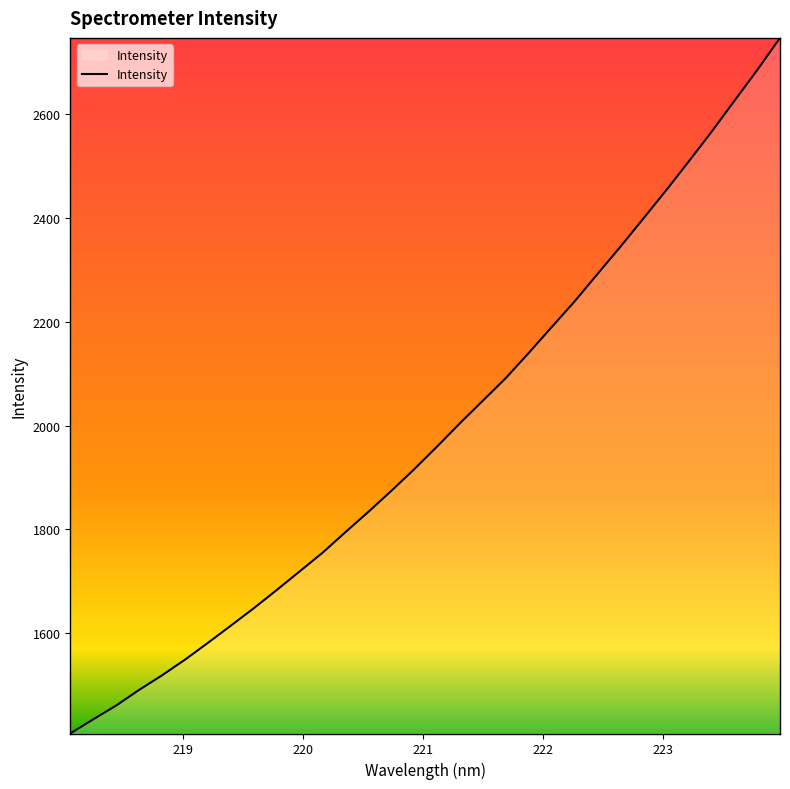

What is the difference between the maximum and minimum values?

1341.4